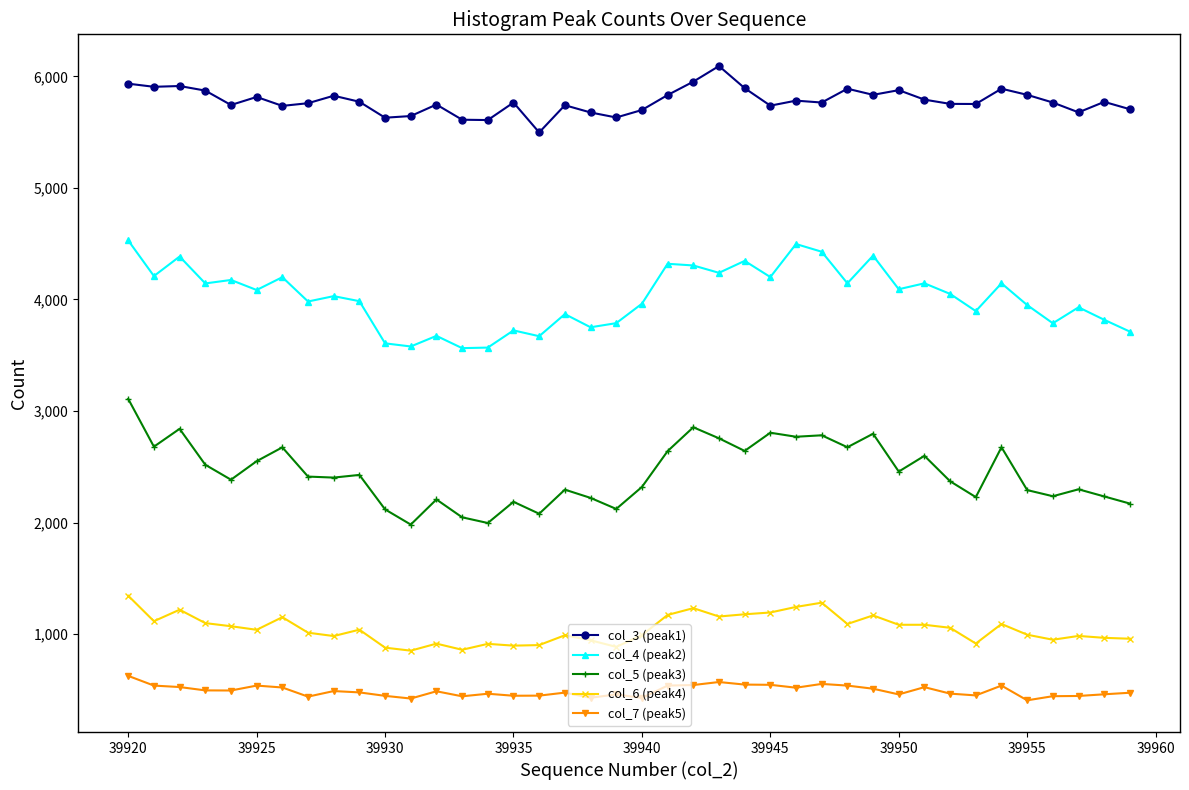

Which series has the largest total across all categories?

col_3 (peak1)